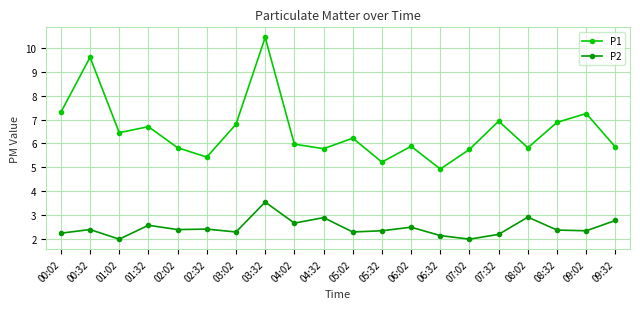

True or false: P1 has more than 0 points higher than both neighbors.

True